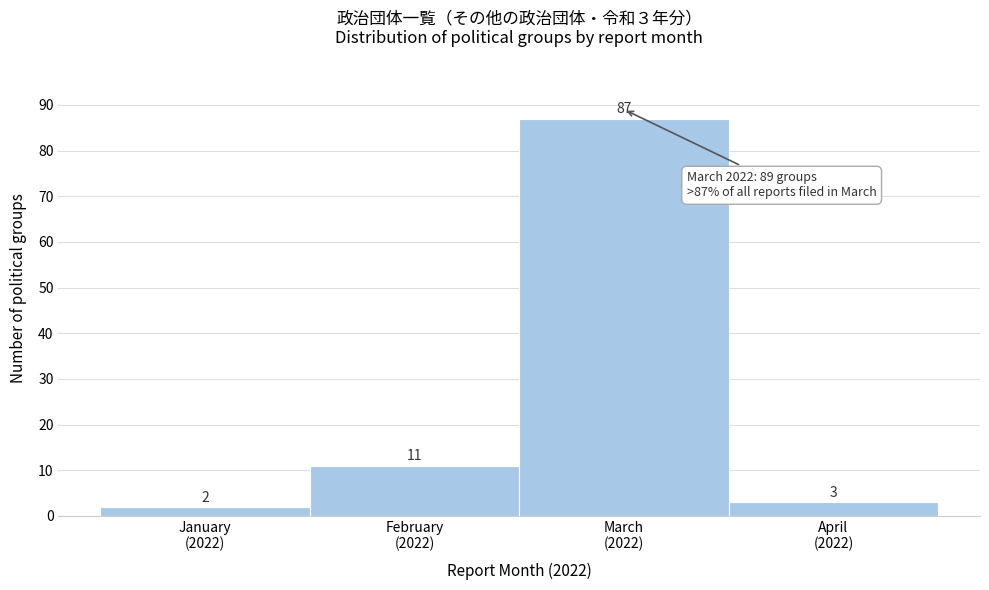

Reading left to right, list all the values displayed in this chart.

2	11	87	3